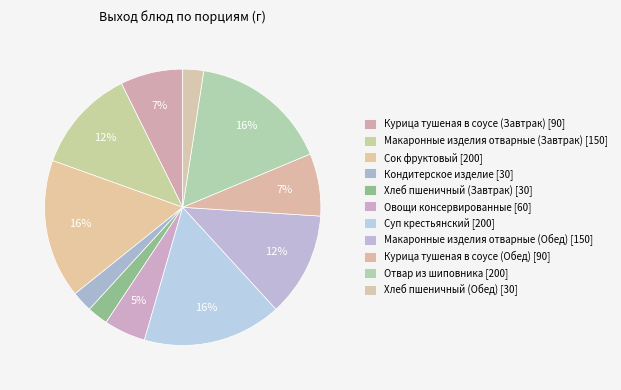

How many segments does this pie chart have?

11